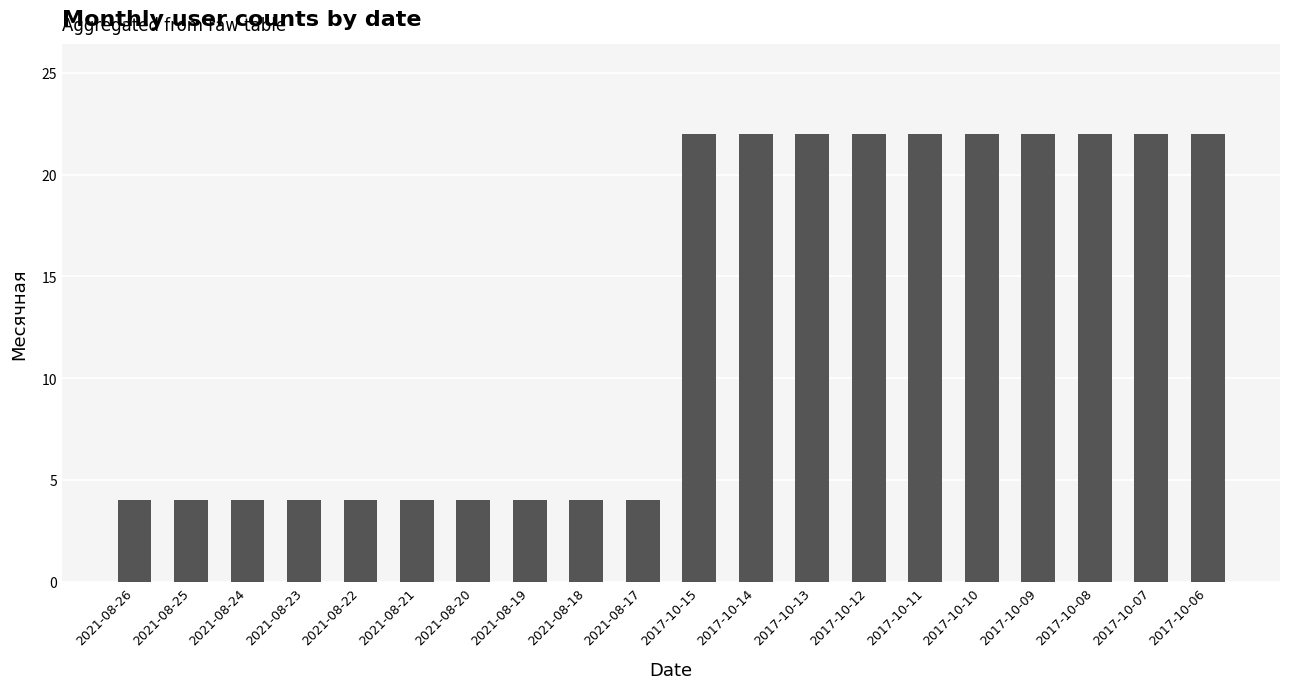

What is the difference between the second highest and minimum values?

18